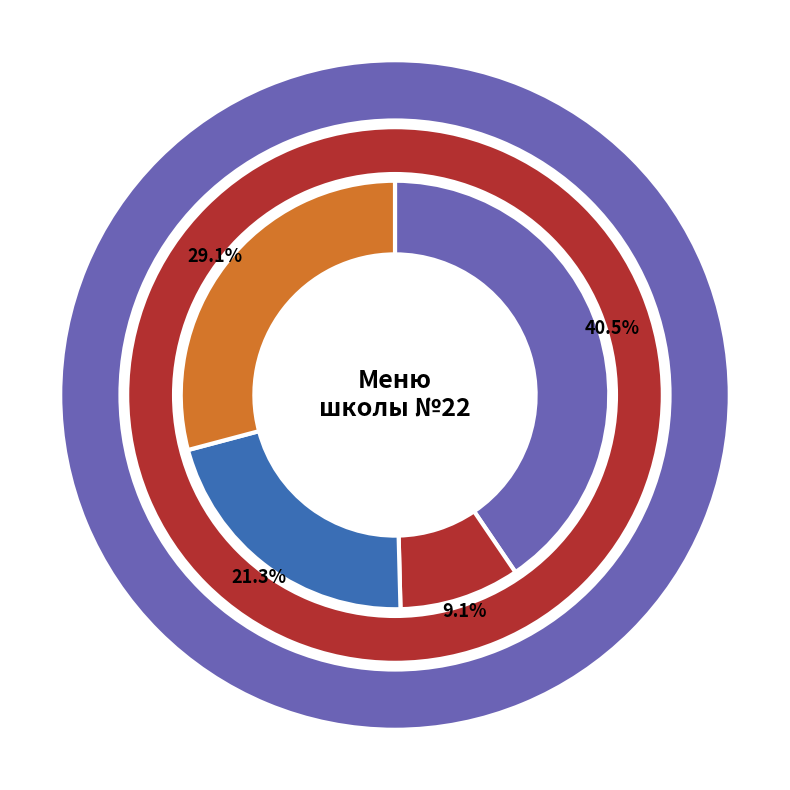

Is it true that Жаркое по домашнему is 15% of the pie?

False